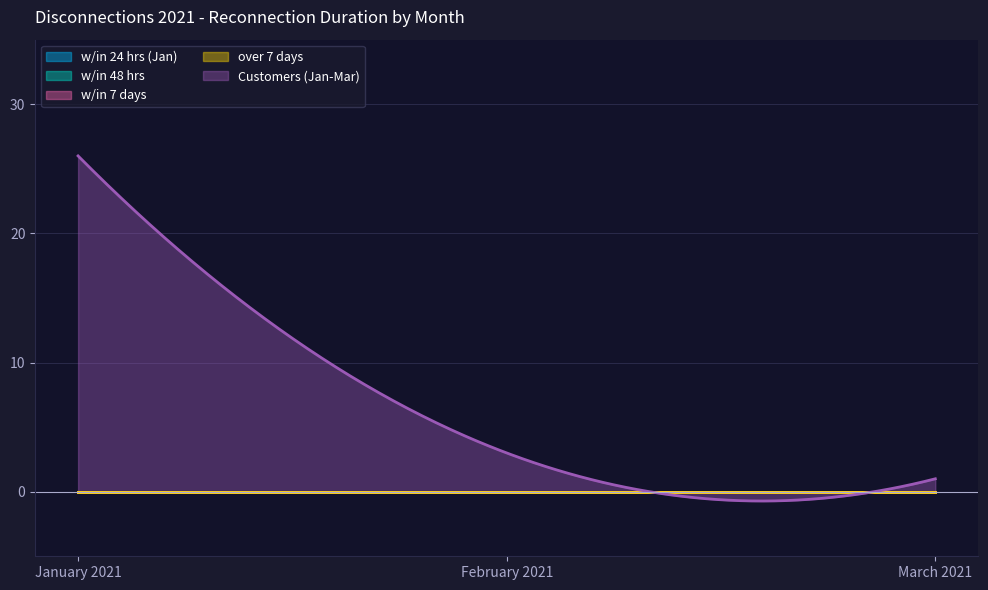

What is the spread (max minus min) of values at March 2021?

1